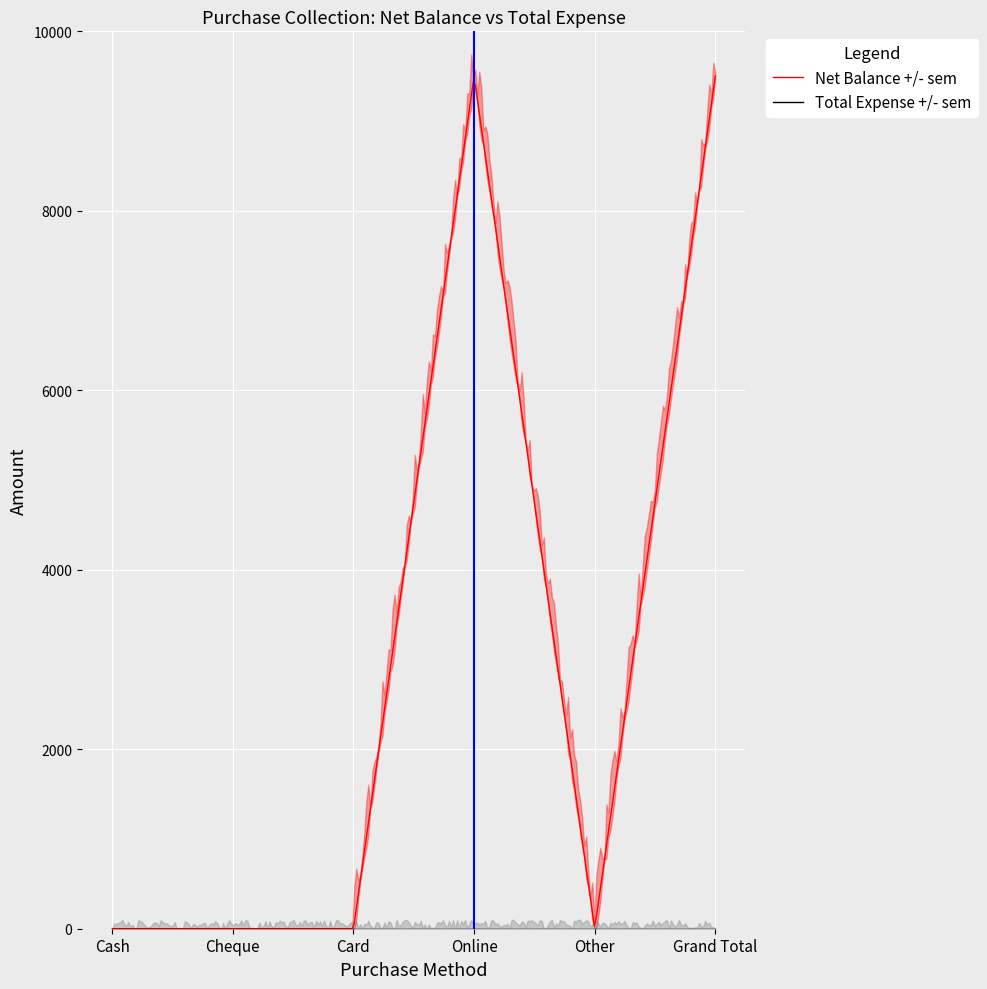

What position from the right is Grand Total?

1